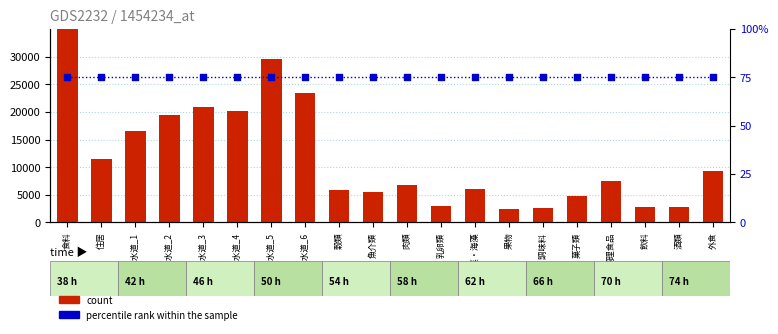

Which series reaches the maximum Y coordinate?

count